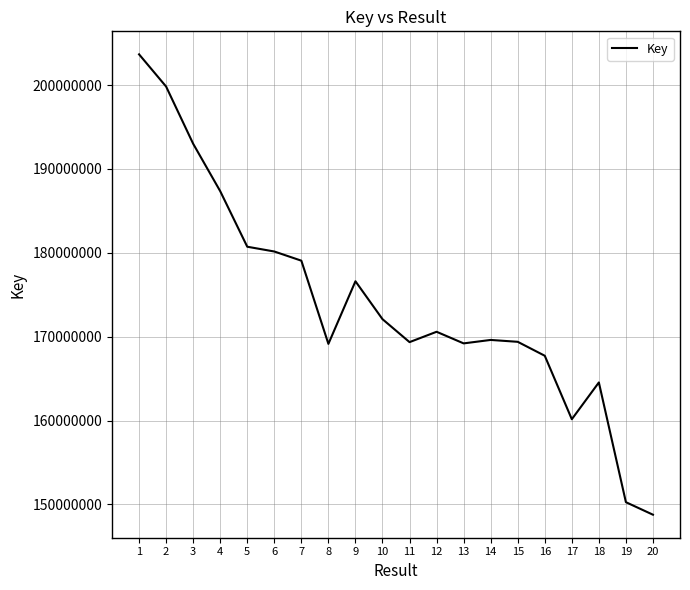

Approximately how many times larger is the value at 18 compared to 6?

0.9